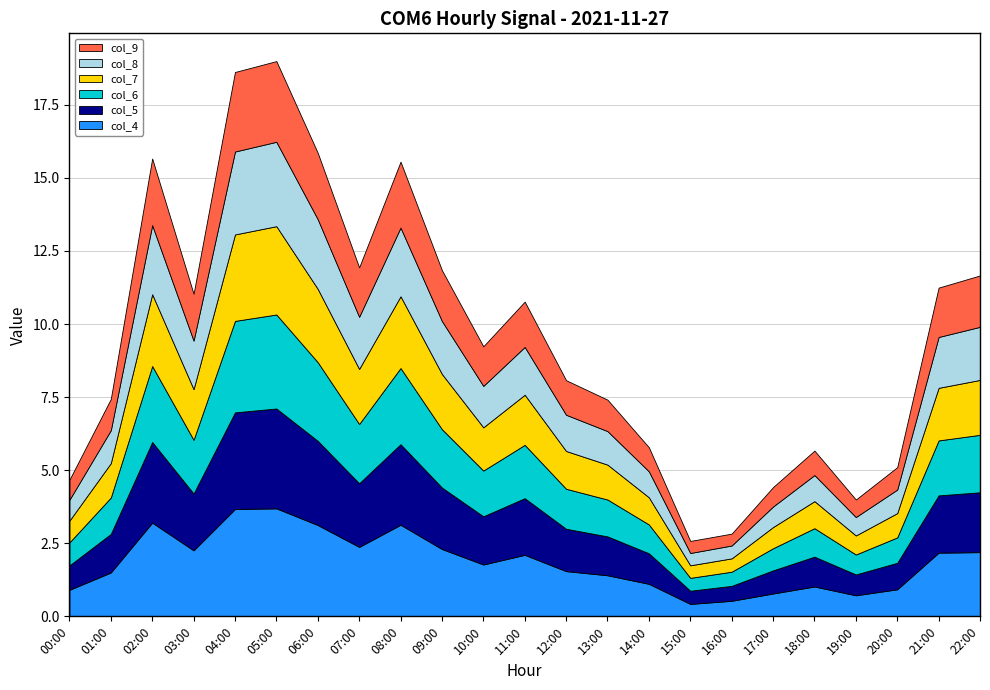

Reading left to right, what are all the values shown in this chart?

col_4: 00:00=0.9	01:00=1.5	02:00=3.2	03:00=2.3	04:00=3.7	05:00=3.7	06:00=3.1	07:00=2.4	08:00=3.1	09:00=2.3	10:00=1.8	11:00=2.1	12:00=1.5	13:00=1.4	14:00=1.1	15:00=0.4	16:00=0.5	17:00=0.8	18:00=1.0	19:00=0.7	20:00=0.9	21:00=2.2	22:00=2.2
col_5: 00:00=0.8	01:00=1.3	02:00=2.8	03:00=1.9	04:00=3.3	05:00=3.4	06:00=2.9	07:00=2.2	08:00=2.8	09:00=2.1	10:00=1.6	11:00=1.9	12:00=1.4	13:00=1.3	14:00=1.0	15:00=0.5	16:00=0.5	17:00=0.8	18:00=1.0	19:00=0.7	20:00=0.9	21:00=2.0	22:00=2.0
col_6: 00:00=0.8	01:00=1.2	02:00=2.6	03:00=1.8	04:00=3.1	05:00=3.2	06:00=2.7	07:00=2.0	08:00=2.6	09:00=2.0	10:00=1.6	11:00=1.8	12:00=1.4	13:00=1.3	14:00=1.0	15:00=0.4	16:00=0.5	17:00=0.8	18:00=1.0	19:00=0.7	20:00=0.9	21:00=1.9	22:00=2.0
col_7: 00:00=0.7	01:00=1.2	02:00=2.5	03:00=1.7	04:00=3.0	05:00=3.0	06:00=2.5	07:00=1.9	08:00=2.5	09:00=1.9	10:00=1.5	11:00=1.7	12:00=1.3	13:00=1.2	14:00=0.9	15:00=0.4	16:00=0.5	17:00=0.7	18:00=0.9	19:00=0.7	20:00=0.8	21:00=1.8	22:00=1.9
col_8: 00:00=0.7	01:00=1.1	02:00=2.4	03:00=1.7	04:00=2.8	05:00=2.9	06:00=2.4	07:00=1.8	08:00=2.4	09:00=1.8	10:00=1.4	11:00=1.6	12:00=1.2	13:00=1.1	14:00=0.9	15:00=0.4	16:00=0.4	17:00=0.7	18:00=0.9	19:00=0.6	20:00=0.8	21:00=1.7	22:00=1.8
col_9: 00:00=0.7	01:00=1.1	02:00=2.3	03:00=1.6	04:00=2.7	05:00=2.8	06:00=2.3	07:00=1.7	08:00=2.3	09:00=1.7	10:00=1.4	11:00=1.5	12:00=1.2	13:00=1.1	14:00=0.8	15:00=0.4	16:00=0.4	17:00=0.7	18:00=0.8	19:00=0.6	20:00=0.8	21:00=1.7	22:00=1.8